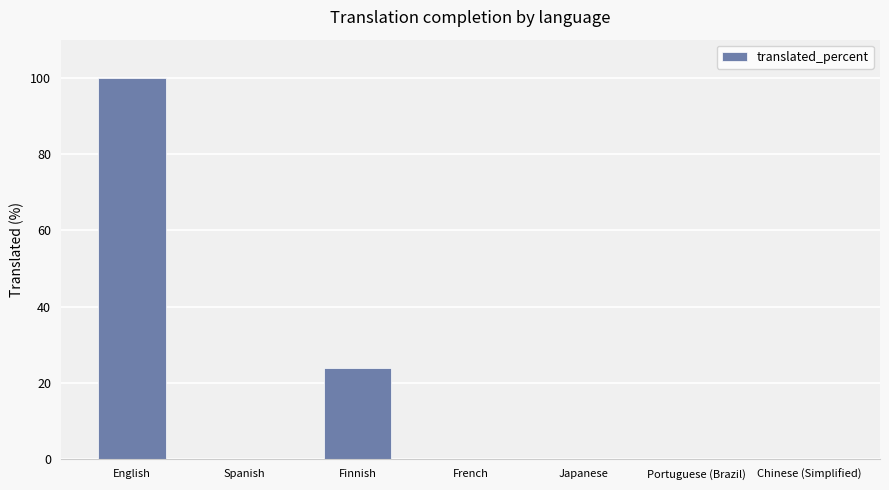

What is the sum of all values?

124